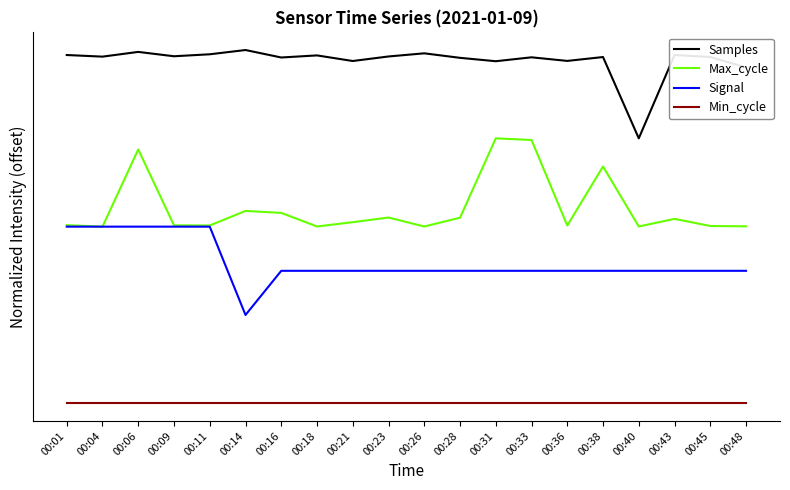

What are all the series names shown in the legend?

Samples, Max_cycle, Signal, Min_cycle